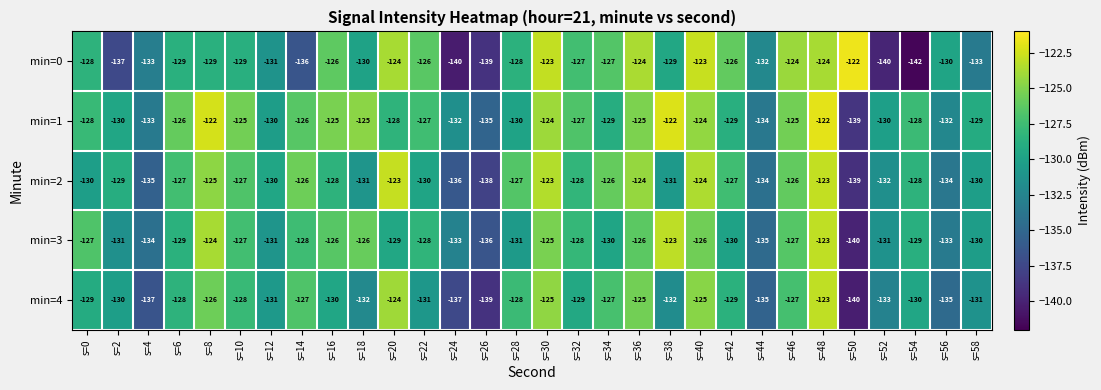

Which series has the largest total across all categories?

min=1